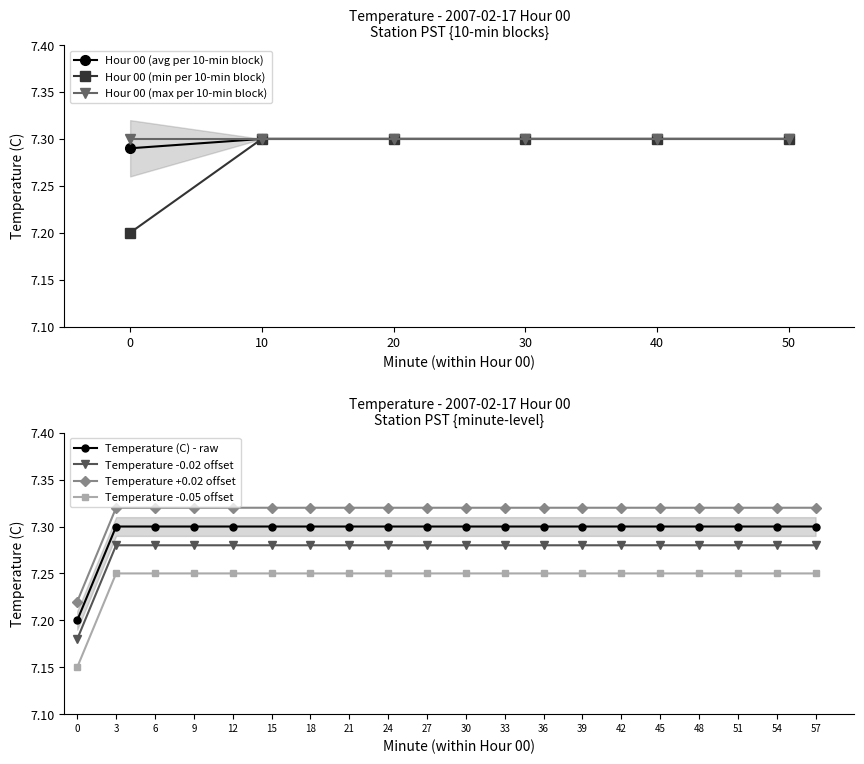

Rank the categories by Hour 00 (min per 10-min block) value from lowest to highest.

0, 10, 20, 30, 40, 50